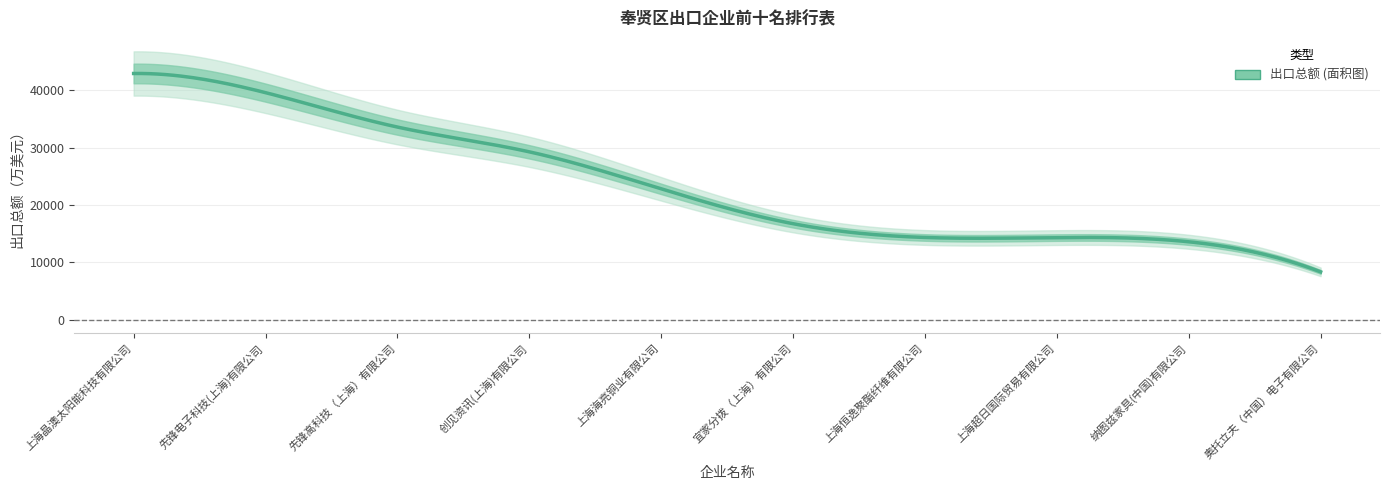

Does the chart have visible grid lines?

Yes